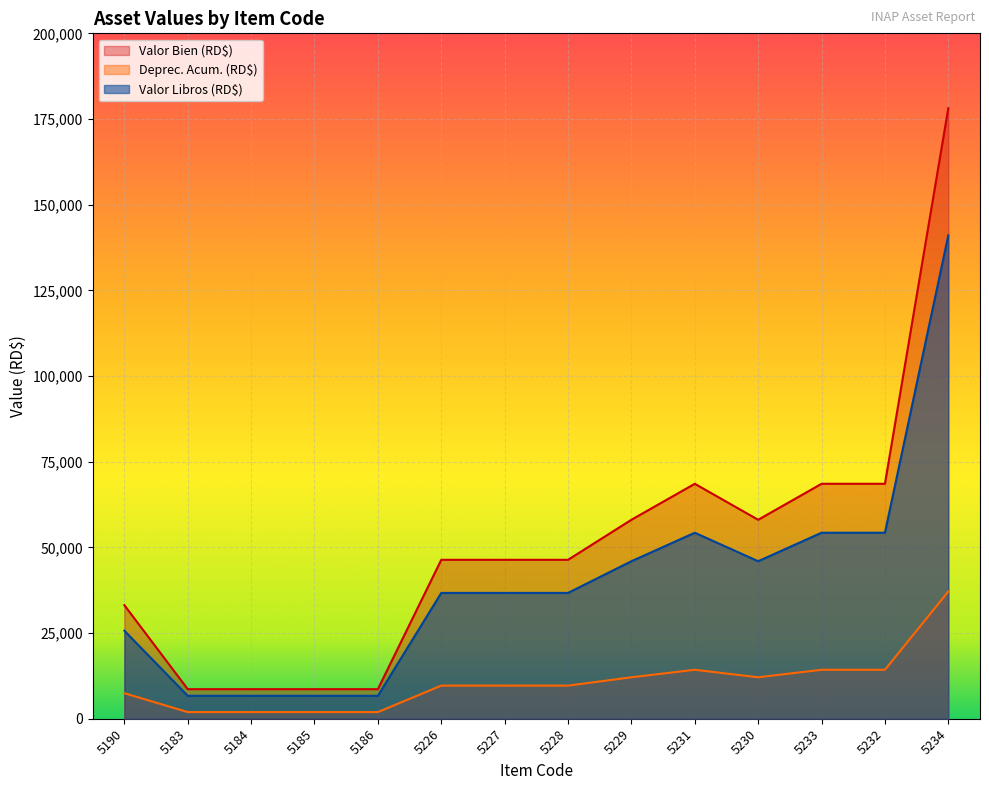

What is the difference between the Valor Bien (RD$) values at 5229 and 5183?

49425.5